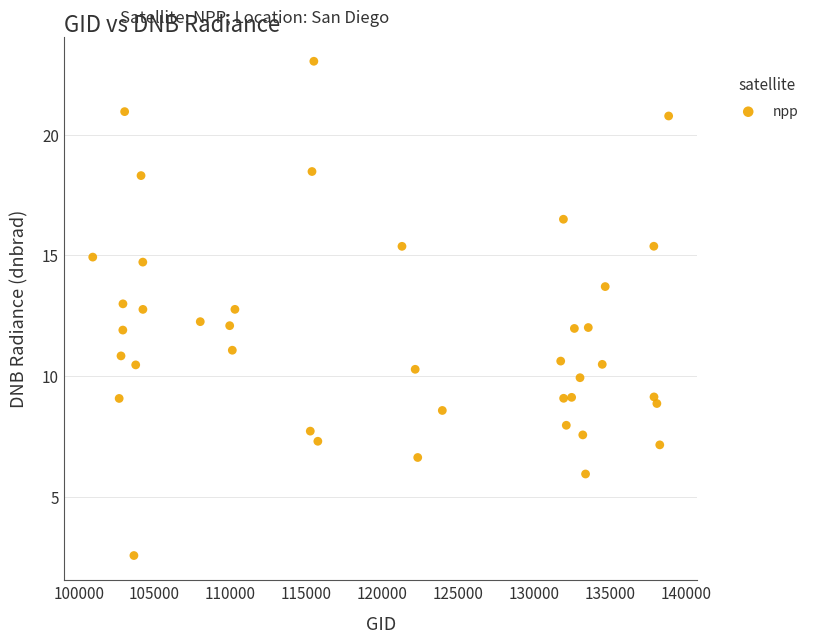

What is the range of X values (max minus min)?

37951.0